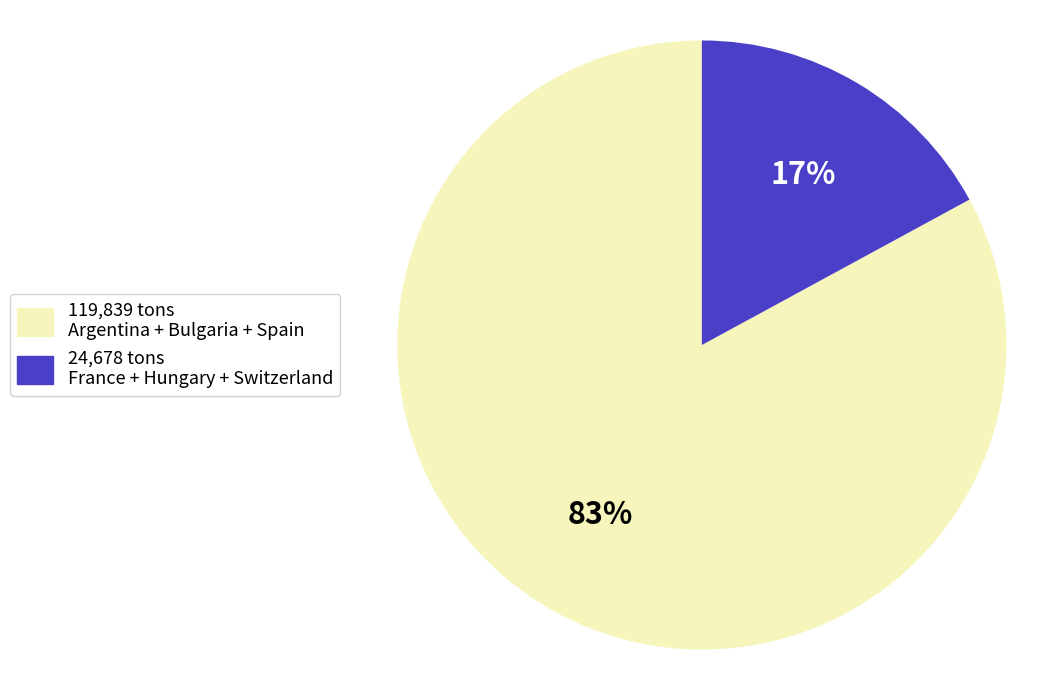

Is the sum of 24,678 tons France + Hungary + Switzerland and 119,839 tons Argentina + Bulgaria + Spain greater than half?

Yes